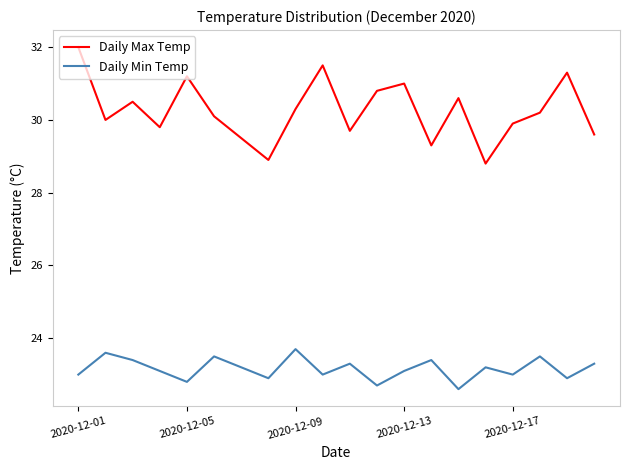

Which series has the largest total across all categories?

Daily Max Temp